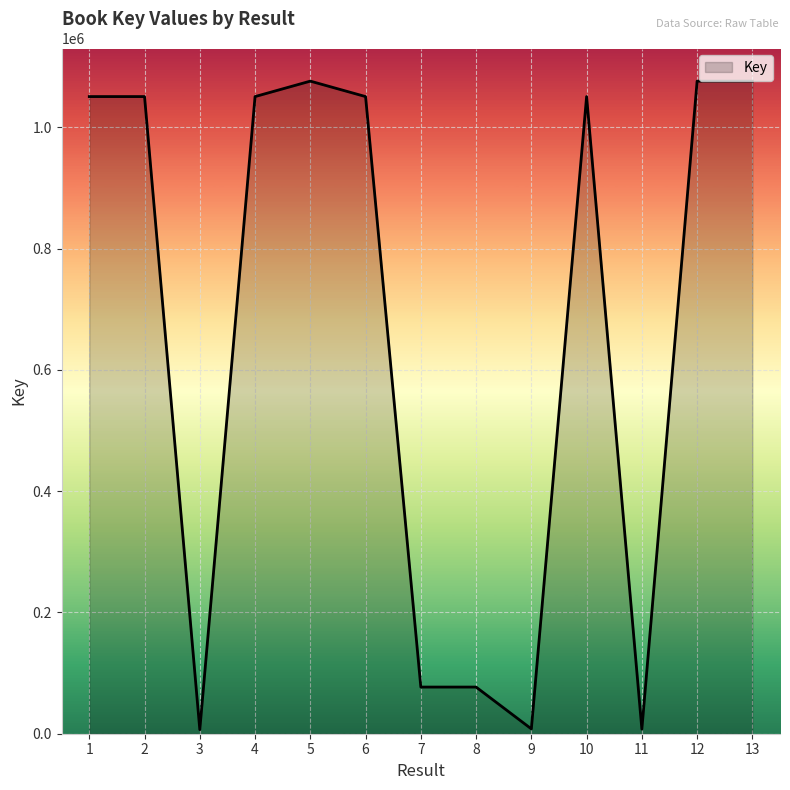

What is the sum of the values at 11 and 1?

1058439